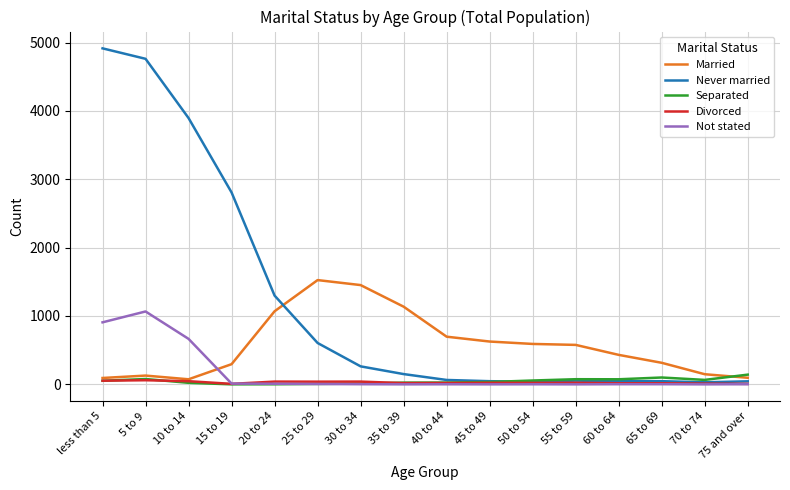

Is it true that Divorced equals 16 at 65 to 69?

True